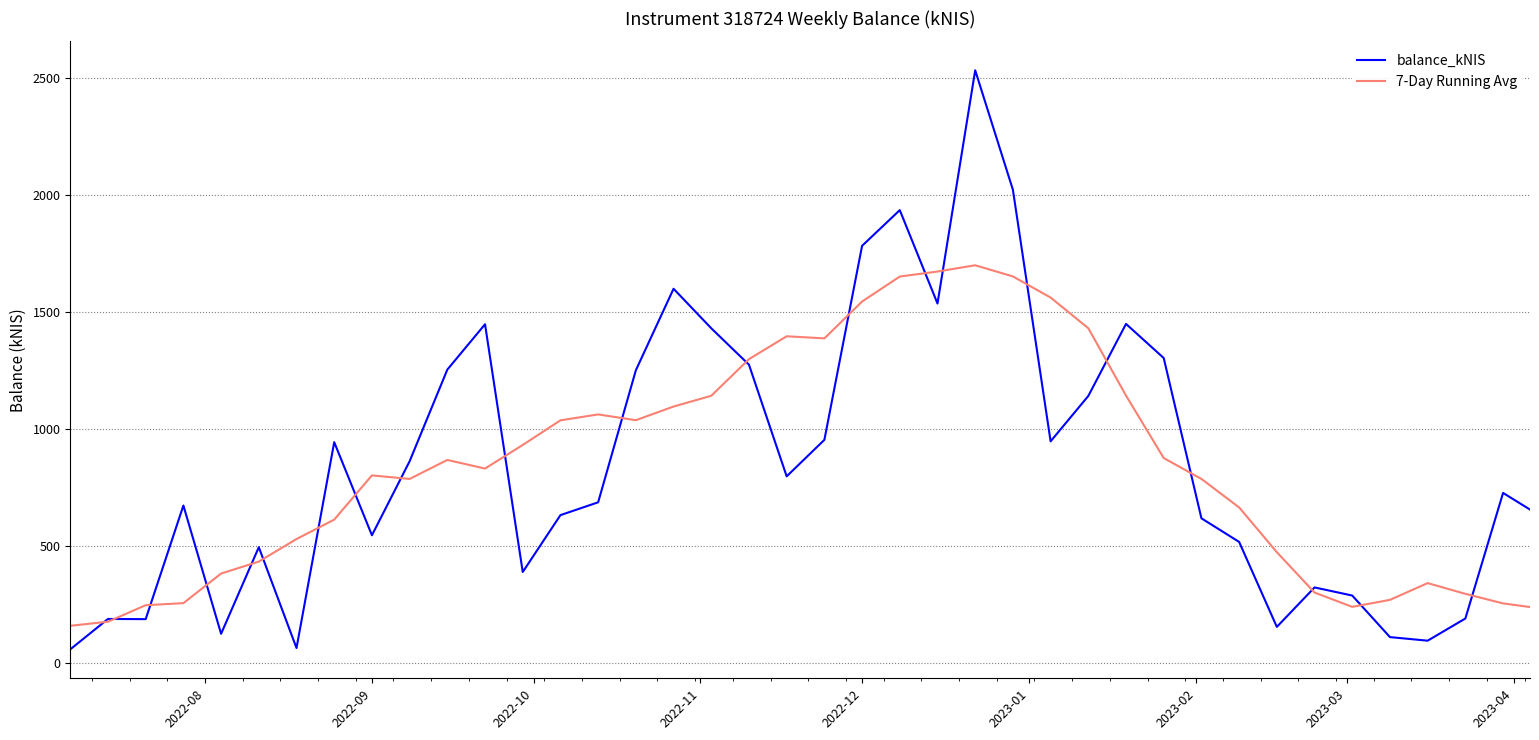

Which series ends up on top after the final intersection of 7-Day Running Avg and balance_kNIS?

balance_kNIS